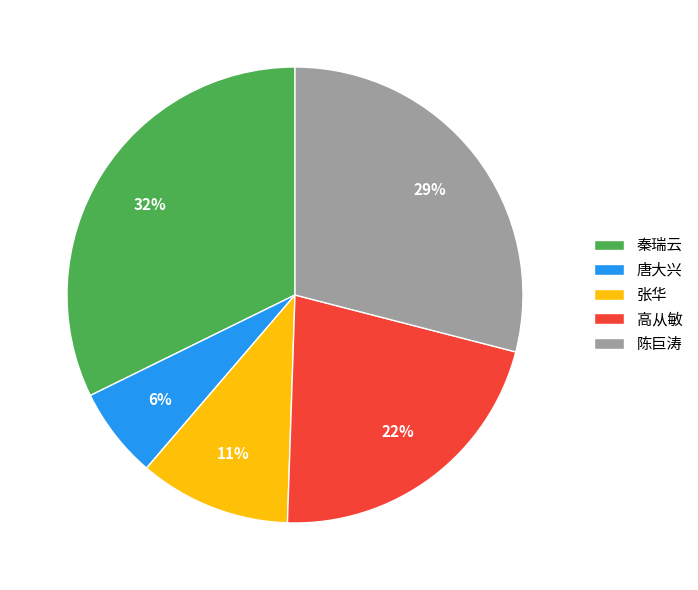

What is the largest slice in the pie chart?

秦瑞云